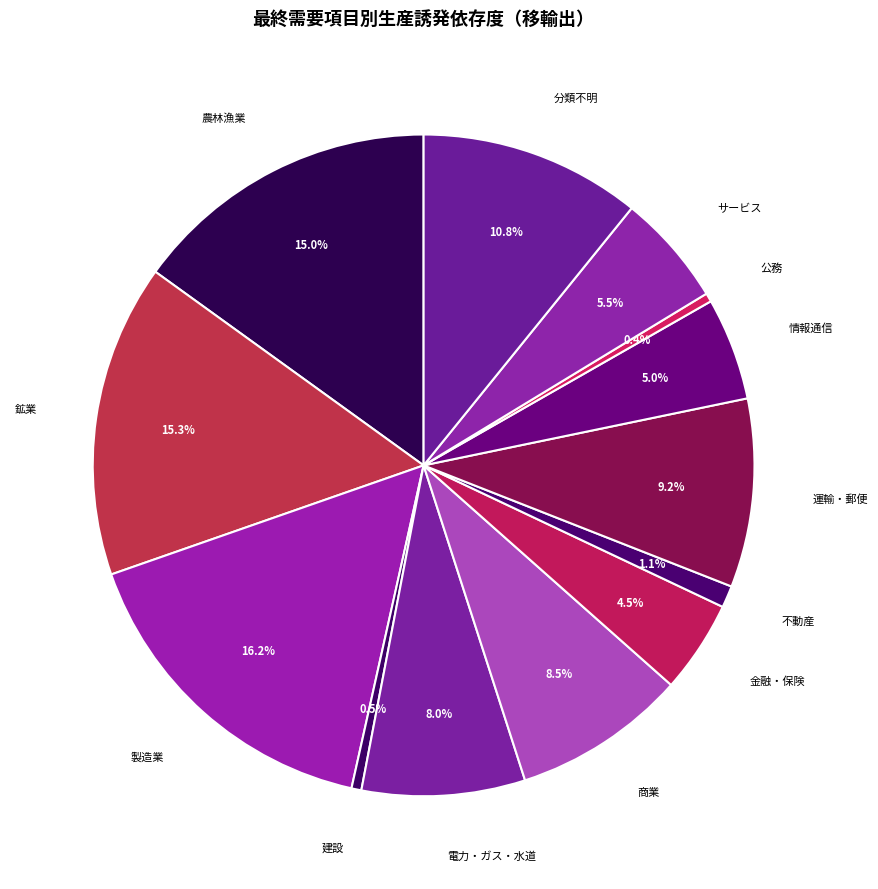

What is the smallest slice in the pie chart?

公務